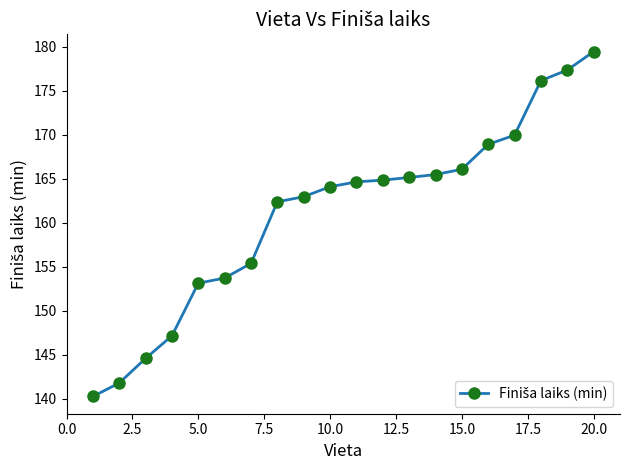

How many distinct data groups are displayed?

1